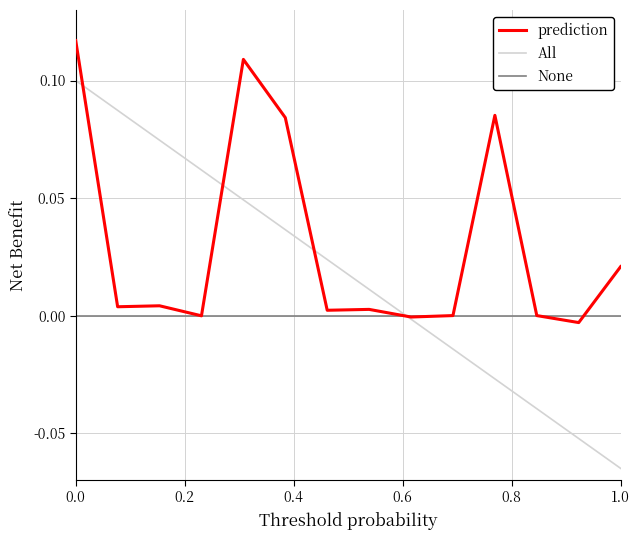

How many times do None and All cross each other?

1